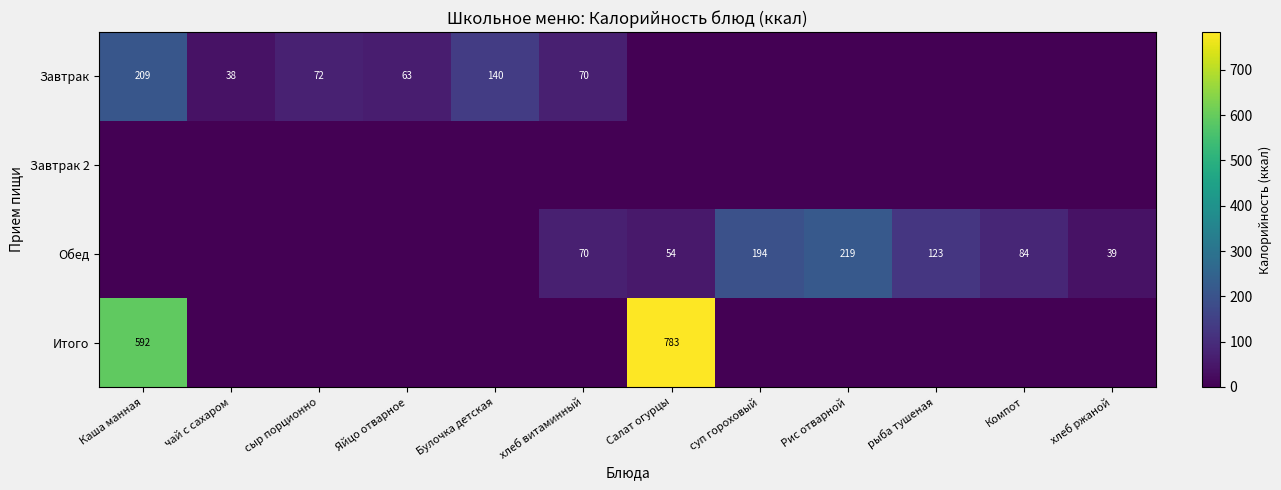

Is it true that Обед equals 217.5 at рыба тушеная?

False